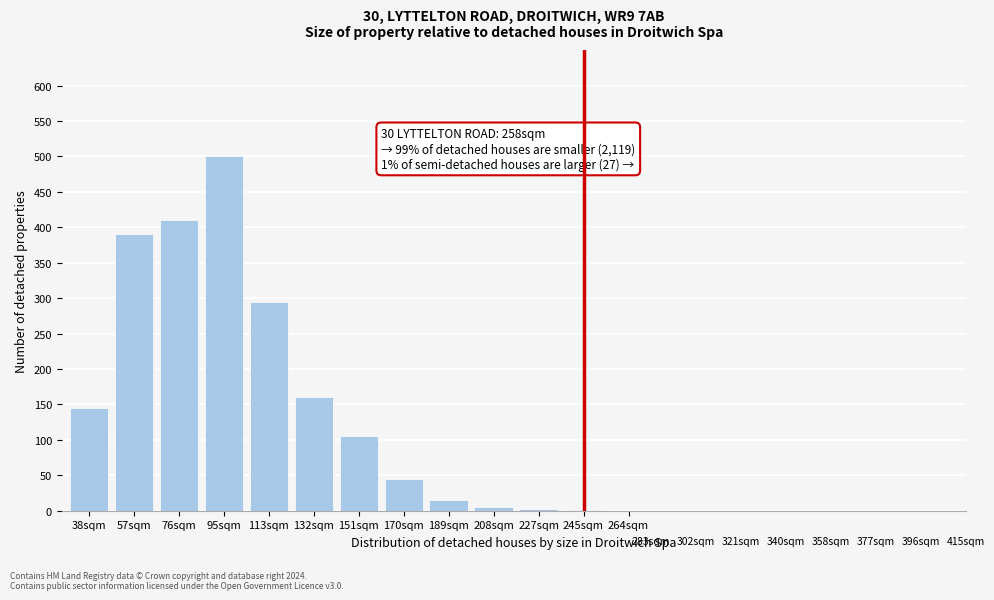

The value at 57sqm is 264. True or false?

False